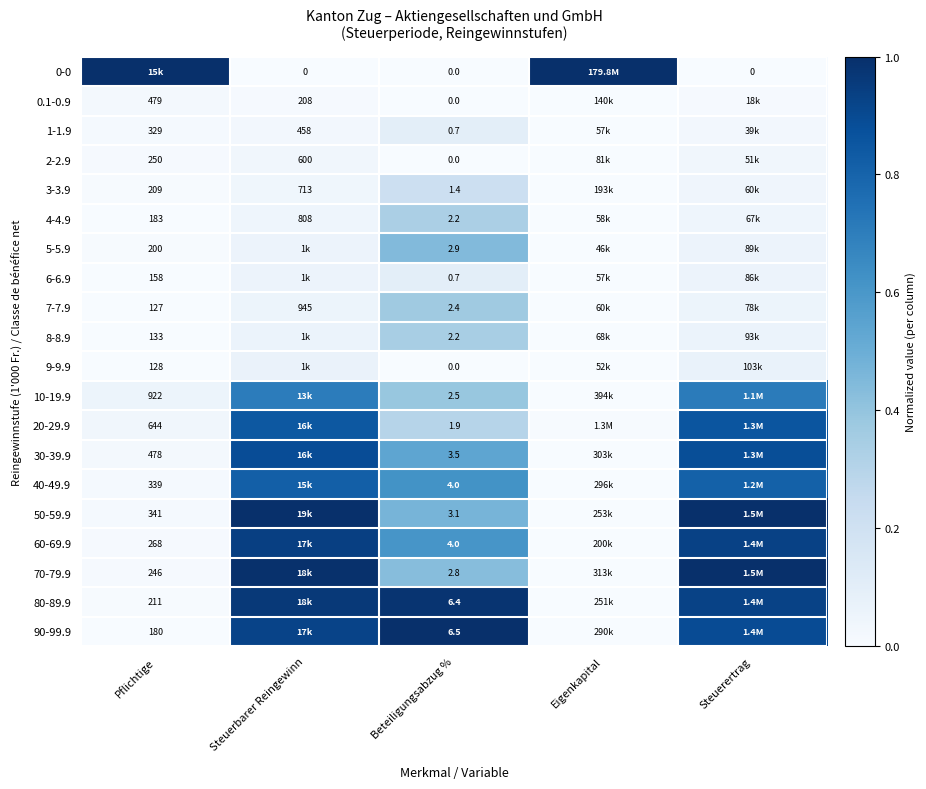

What is the difference between the highest and lowest values at Beteiligungsabzug %?

6.5